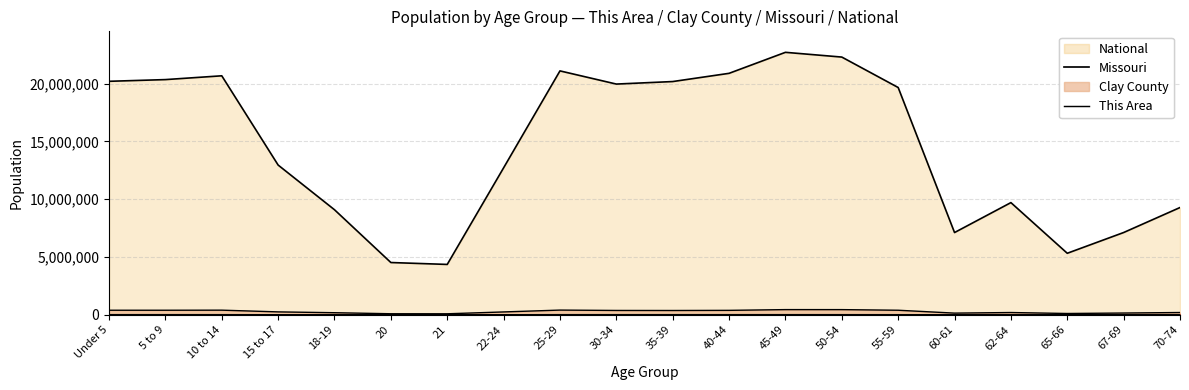

True or false: Missouri and National cross at least once.

False